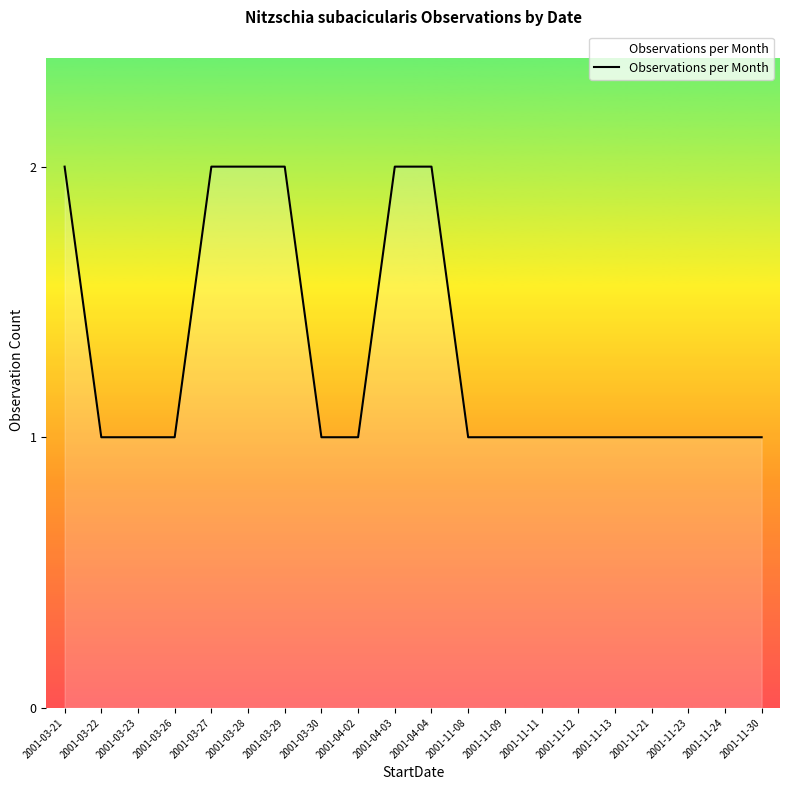

Is it true that the value at 2001-03-30 is 1?

True